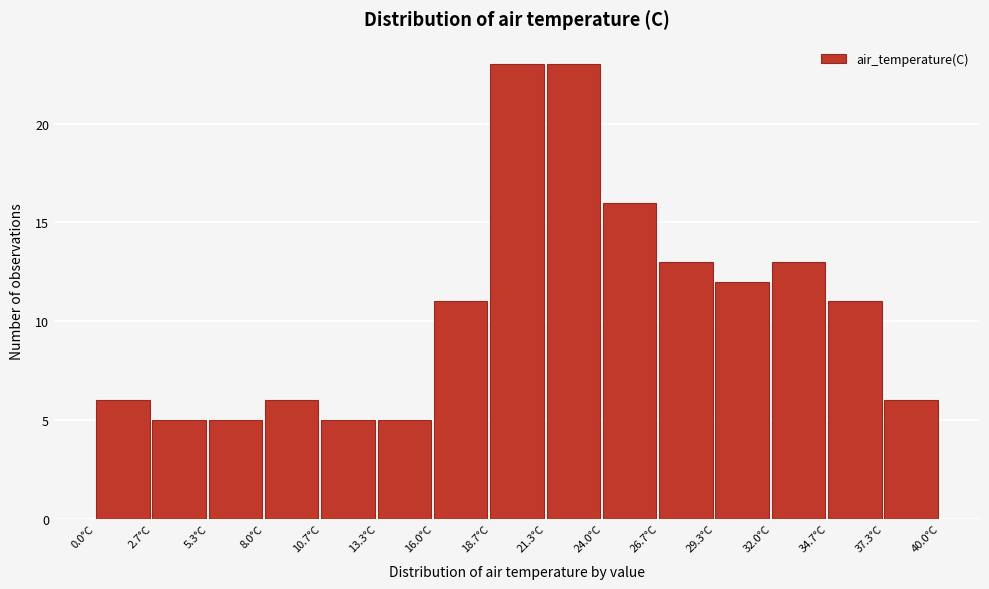

How tall is the bar that spans 13.5 to 16.0 on the x-axis? Neither the bar edges nor the heights are printed on the chart, so give them approximately, as read against the axes.

5